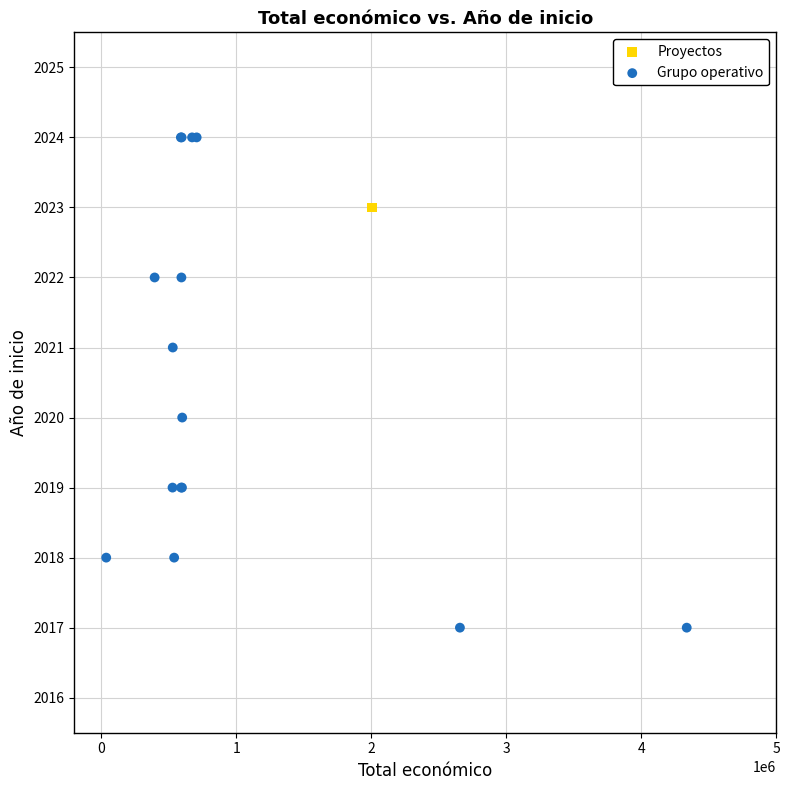

What are all the series names shown in the legend?

Proyectos, Grupo operativo